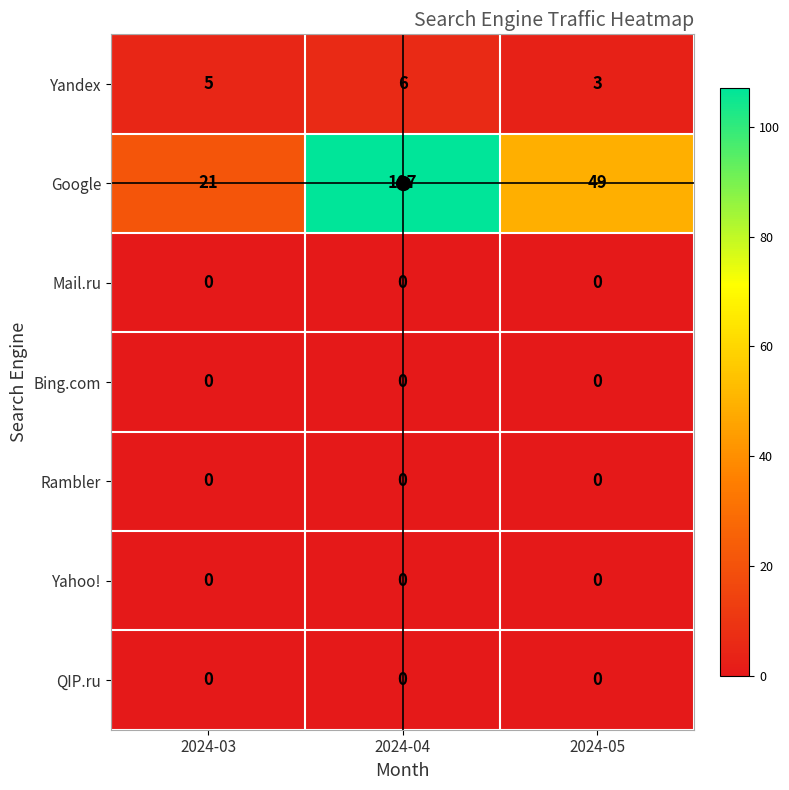

Which series has the widest spread of values?

Google